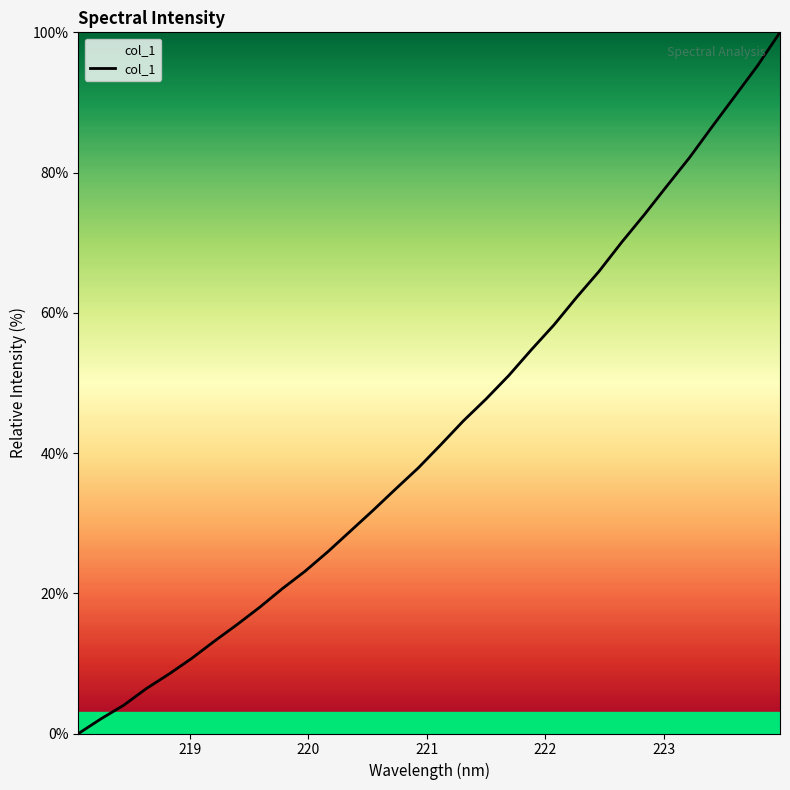

What is the maximum value shown in the chart?

100.0